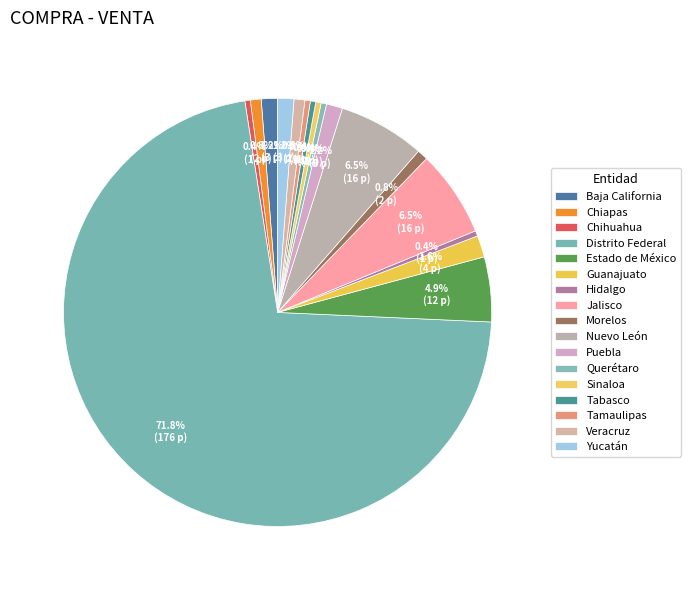

Count the number of slices in the pie.

17